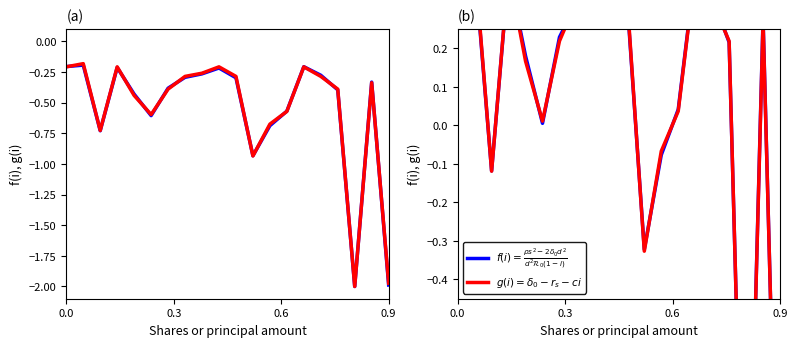

What are all the series names shown in the legend?

$f(i) = \mathrm{Value}$, $g(i) = \mathrm{Weighting}$, $f(i) = \frac{\rho s^2 - 2\delta_0 d^2}{d^2 \mathcal{R}_0 (1-i)}$, $g(i) = \delta_0 - r_s - ci$